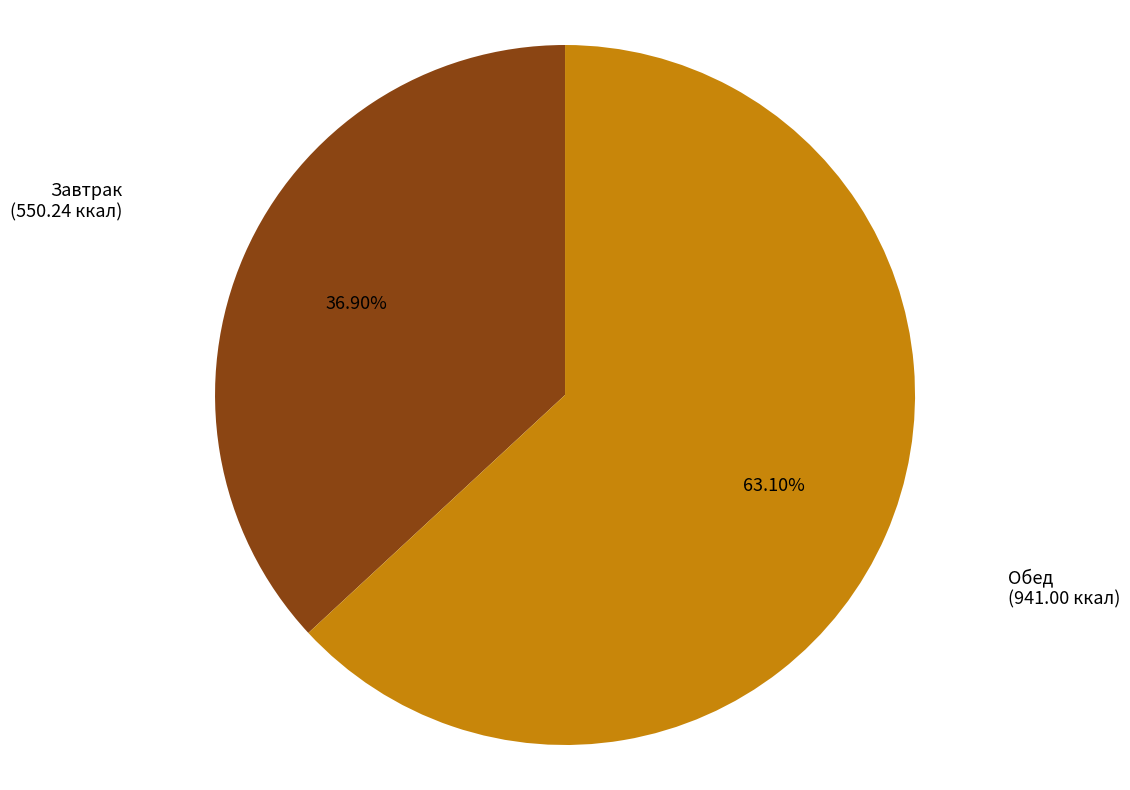

Is there a majority slice in this chart?

Yes